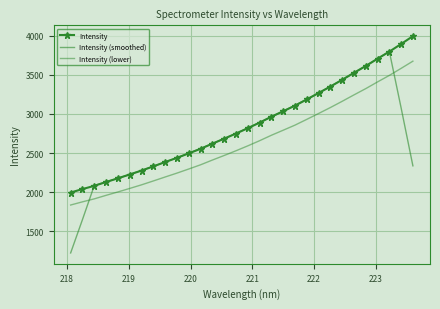

What is the lowest value of the Intensity (lower) series?

1835.9